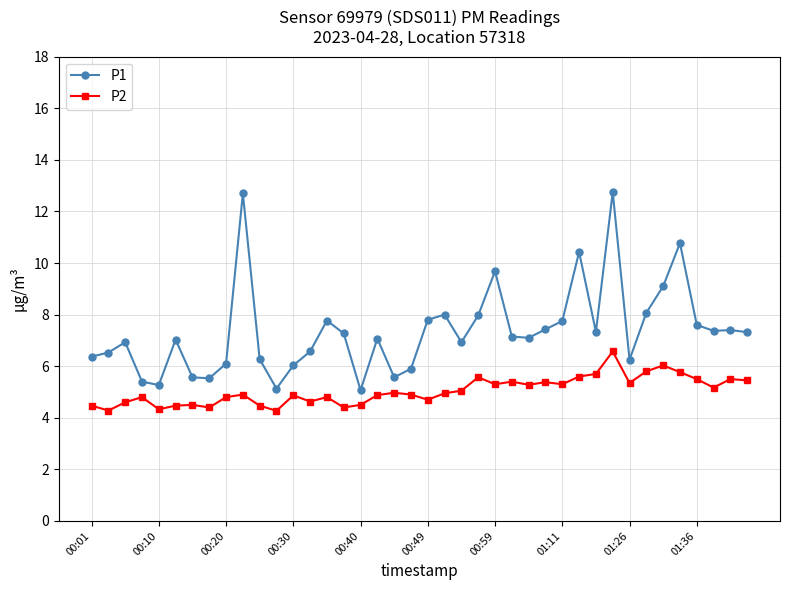

Rank the series by their maximum value, from lowest to highest.

P2, P1